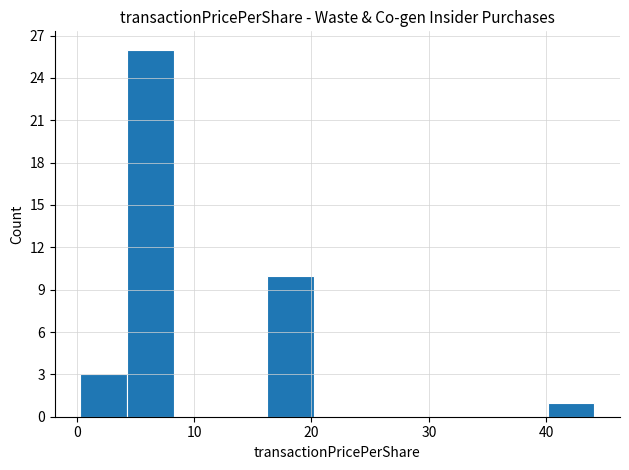

Around what value on the x-axis is the tallest bar? Give the approximate position of its centre, as read against the axis.

6